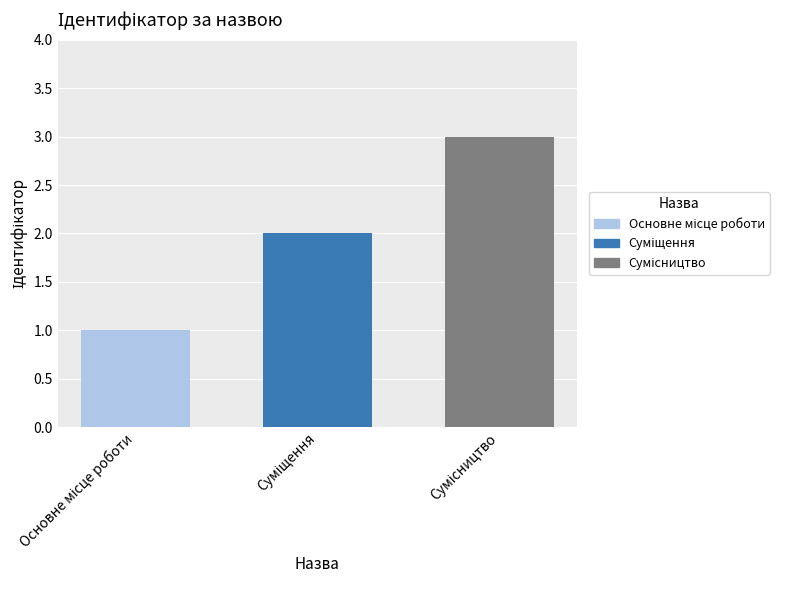

What is the sum of all values?

6